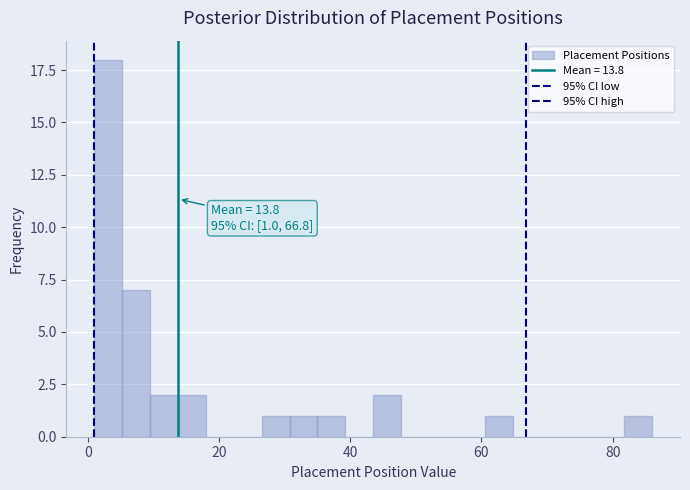

Around what value on the x-axis is the tallest bar? Give the approximate position of its centre, as read against the axis.

4